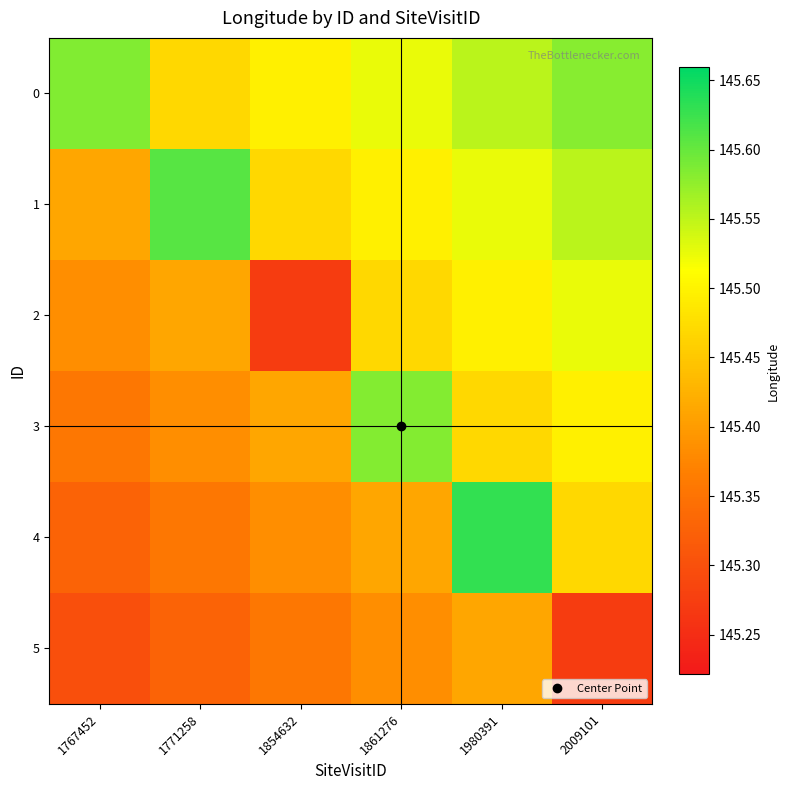

Which series has the largest range (max minus min)?

4